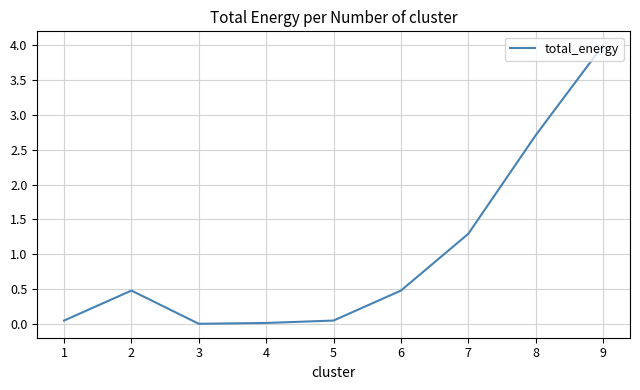

Where is the first local maximum?

2